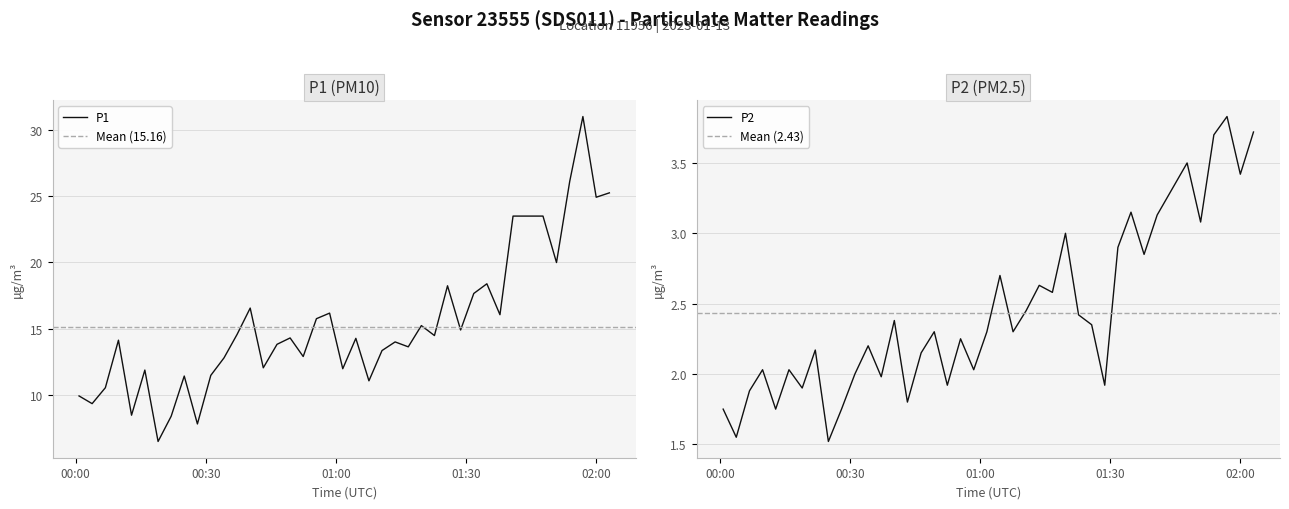

What is the average value of the P2 series?

2.4